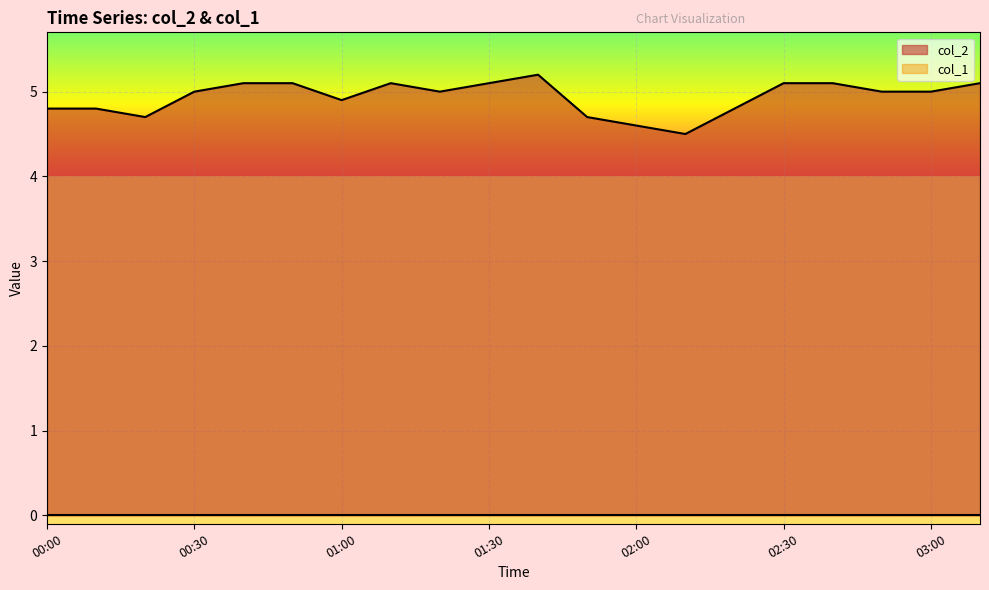

What is the average value?

4.9